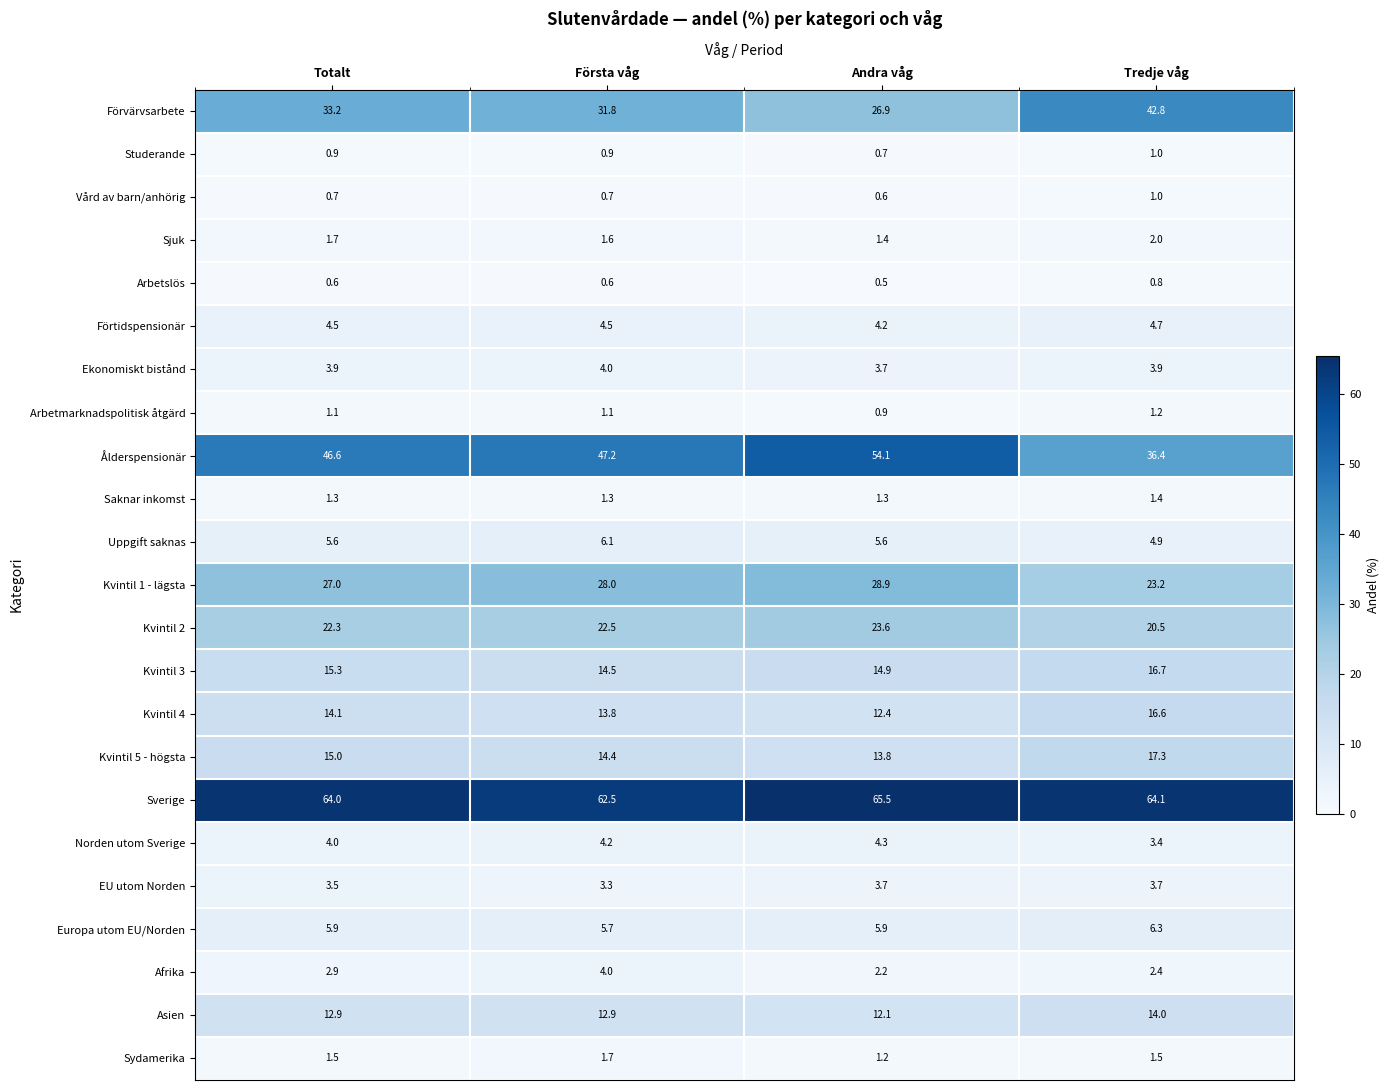

Read the Sverige value at Totalt.

64.0